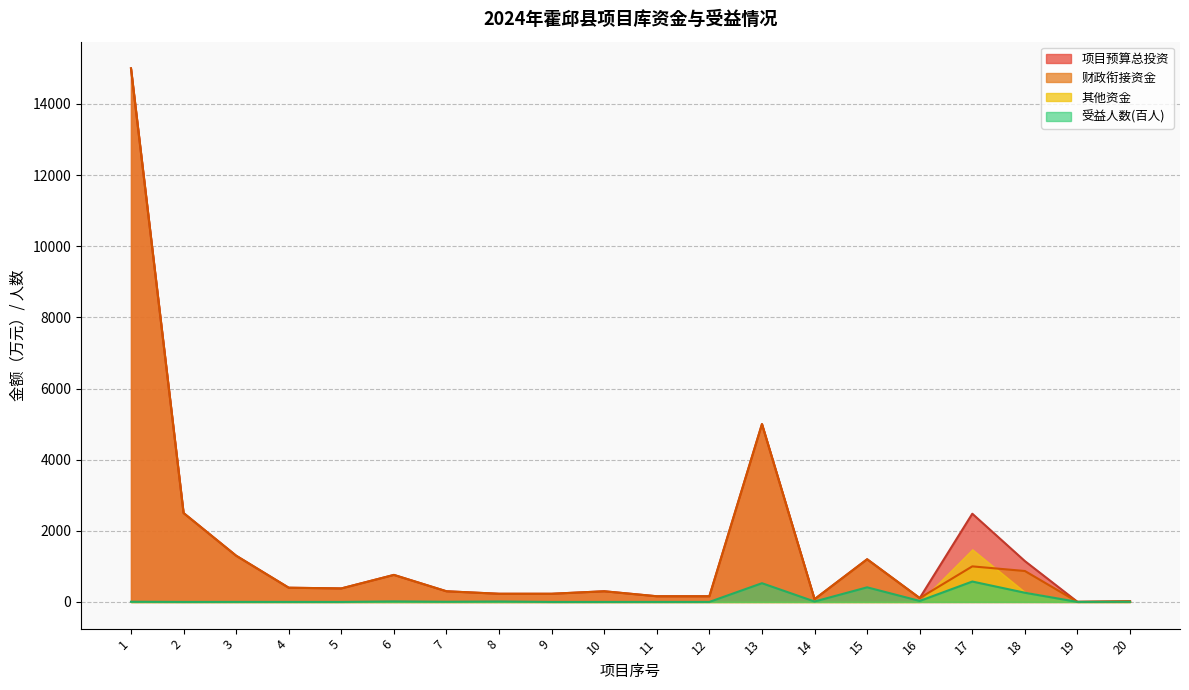

In 受益人数, how many points are lower than both neighbors (excluding endpoints)?

7